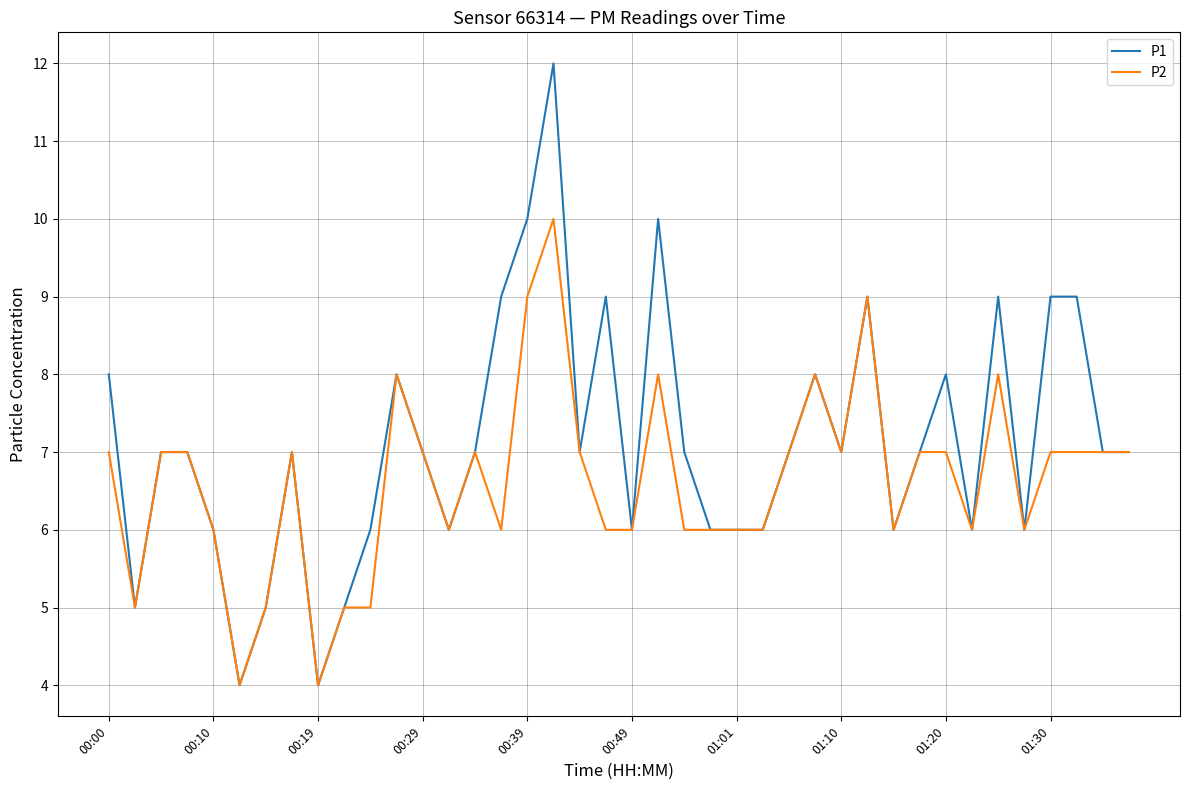

Which series has the largest range (max minus min)?

P1